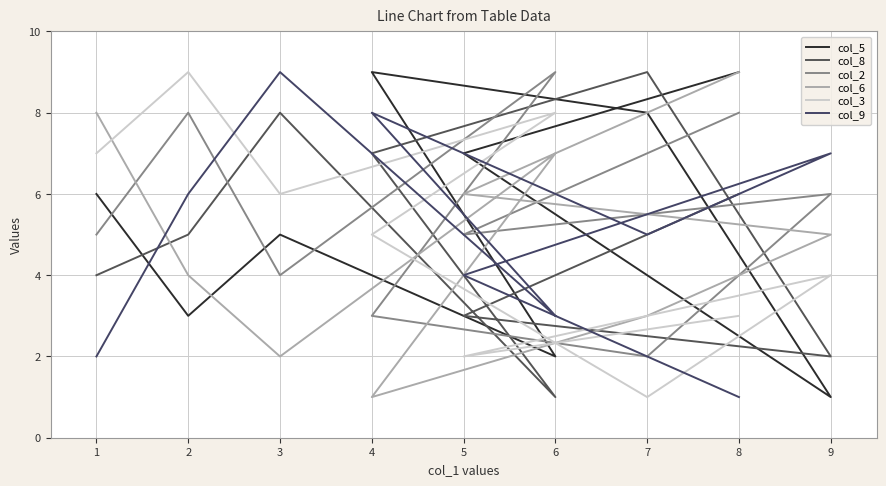

At which label is col_3 closest to 5?

4